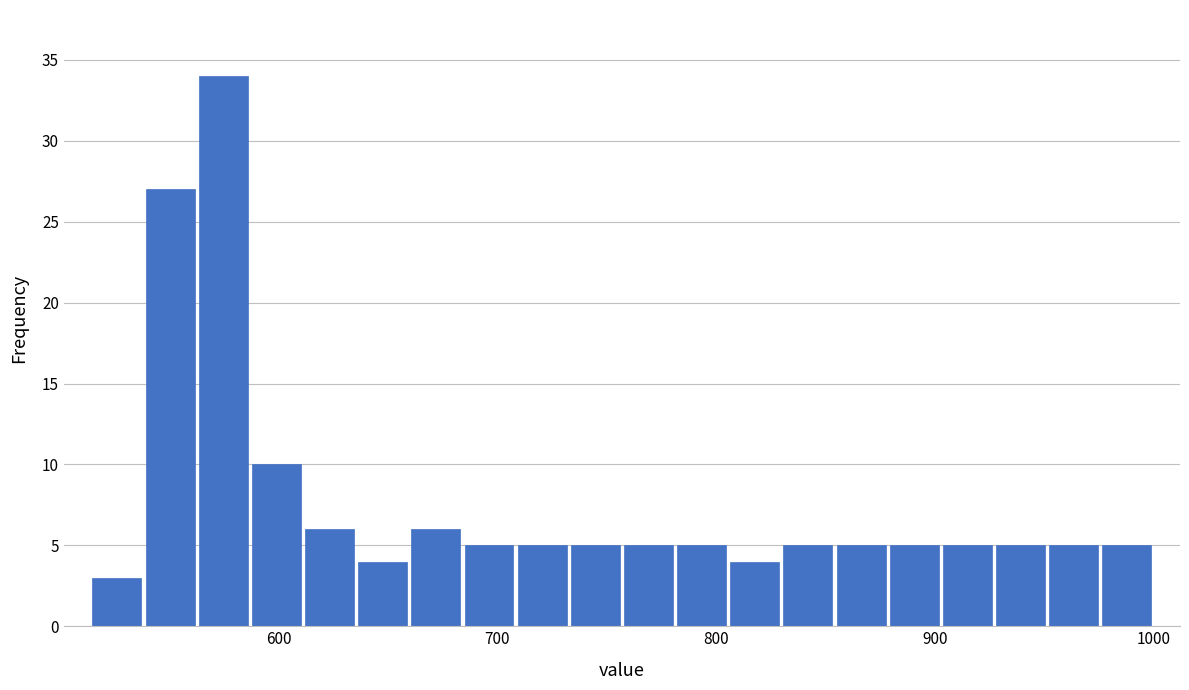

Around what value on the x-axis is the tallest bar? Give the approximate position of its centre, as read against the axis.

570